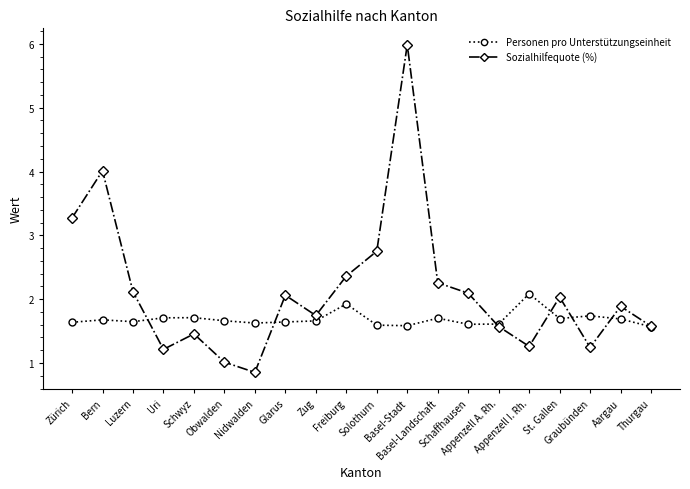

Rank the series by their average value, from lowest to highest.

Personen pro Unterstützungseinheit, Sozialhilfequote (%)